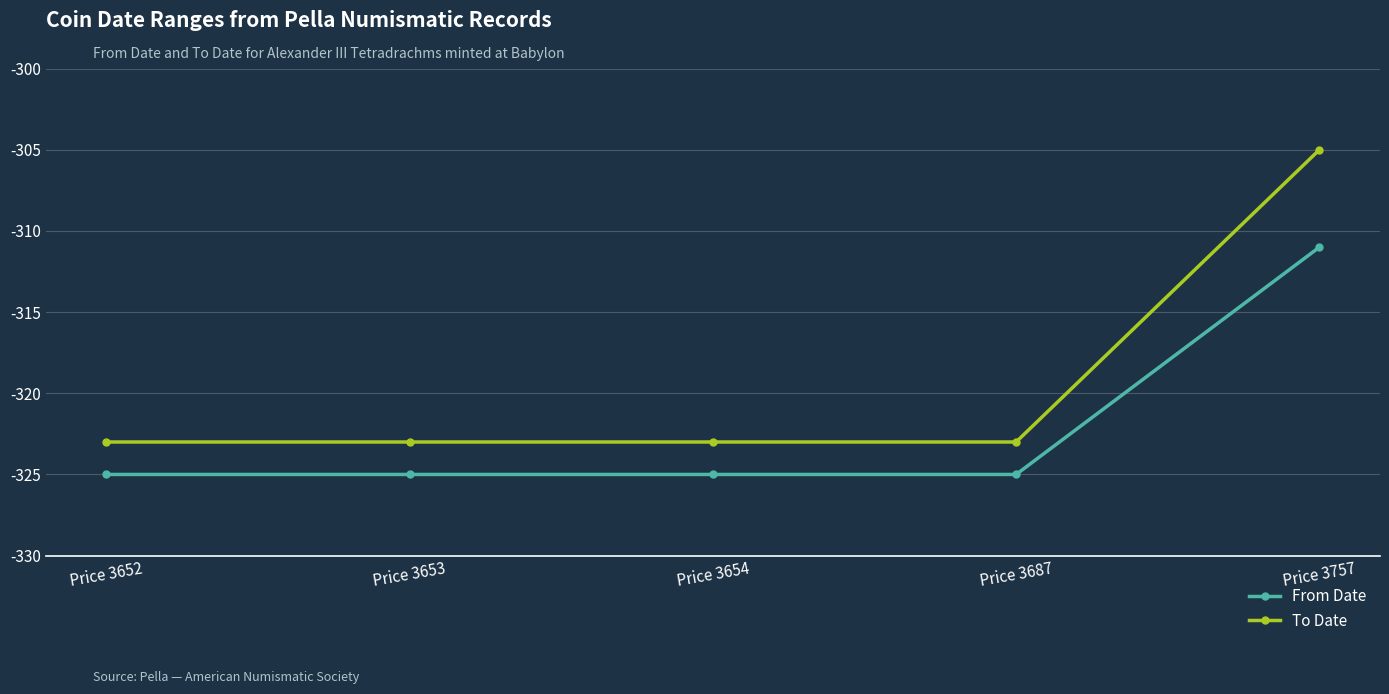

Reading left to right, what are all the values shown in this chart?

From Date: -325	-325	-325	-325	-311
To Date: -323	-323	-323	-323	-305